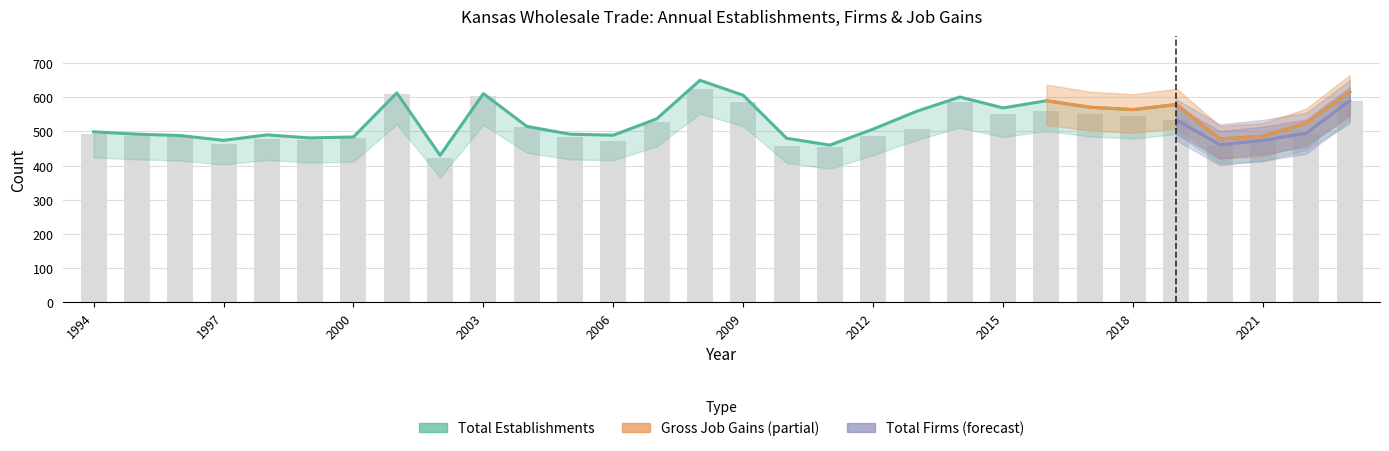

Is it true that Total Firms equals 749 at 2011?

False